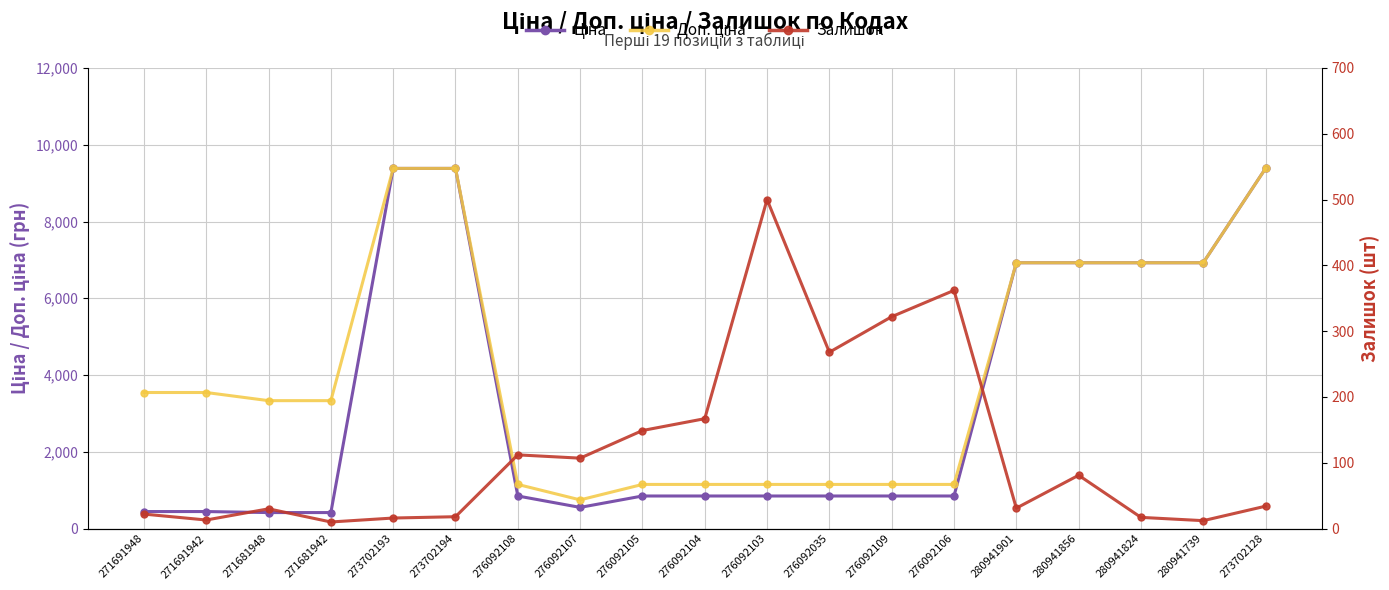

Which category has the lowest value in the Ціна series?

271681948